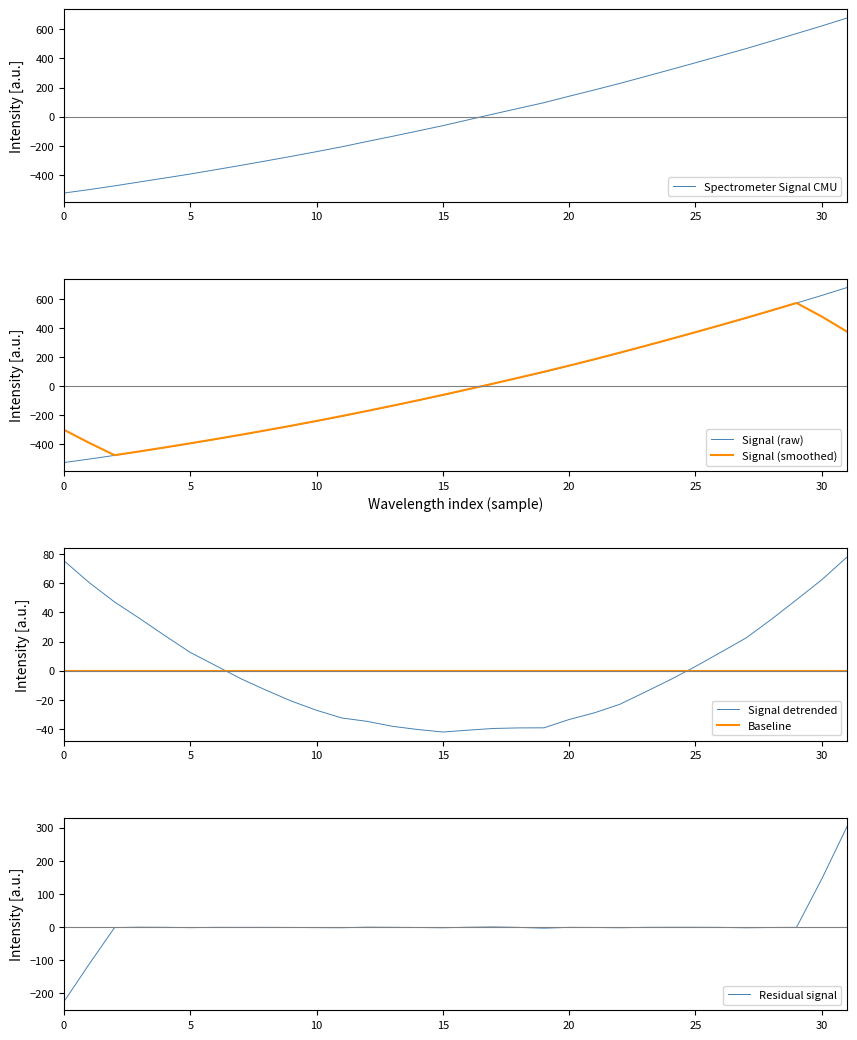

What is the difference between the Residual signal values at 11 and 23?

1.1